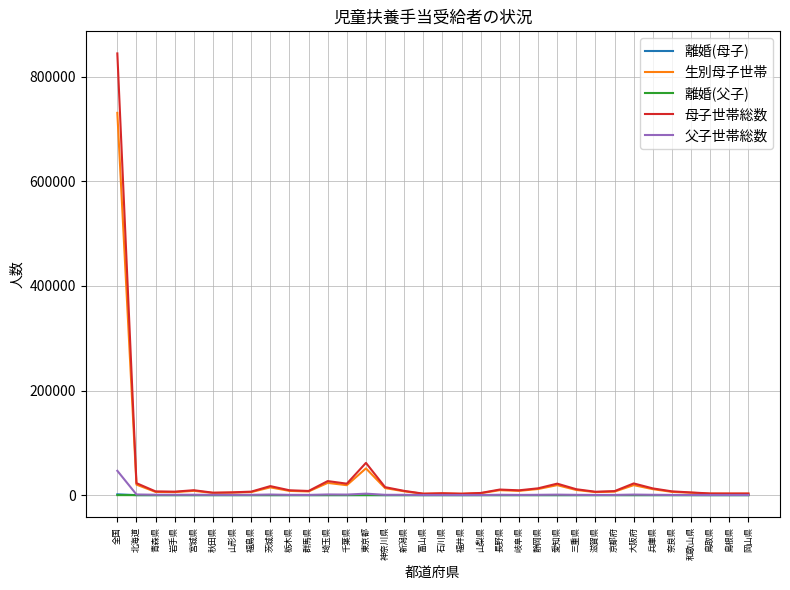

At which category is the sum across all series the highest?

全国